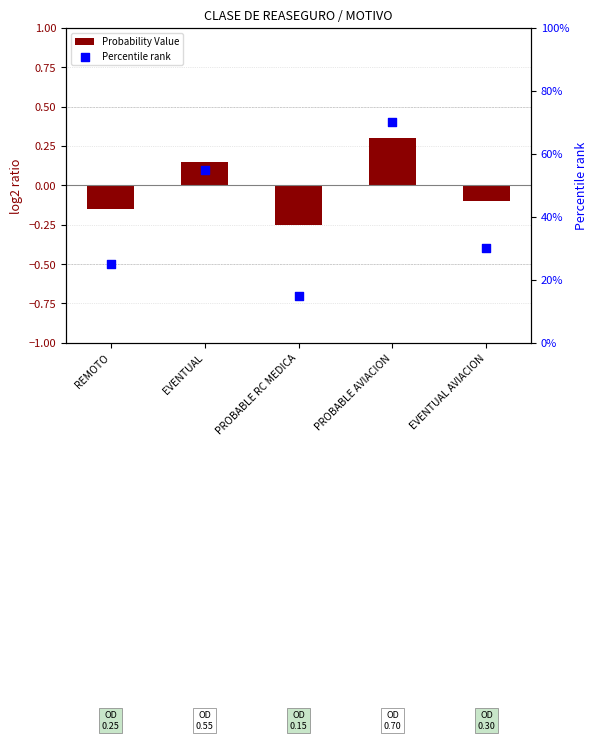

Which series reaches the minimum Y coordinate?

Probability Value